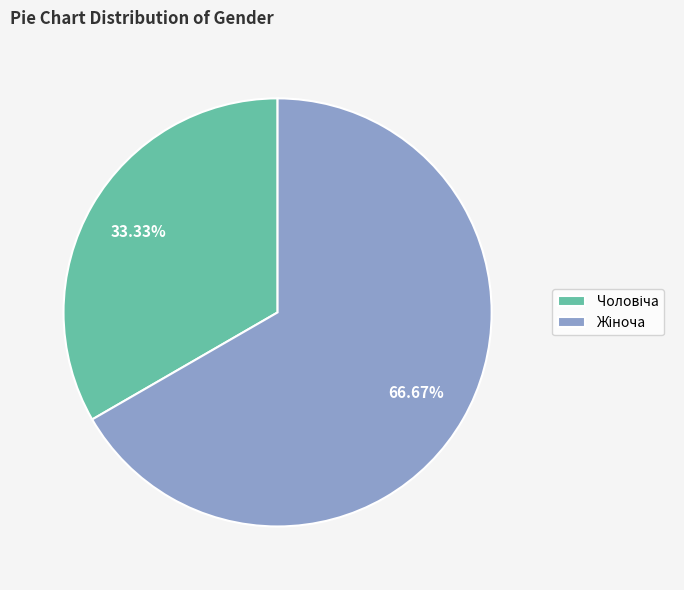

Is there any slice that represents more than half of the pie?

Yes